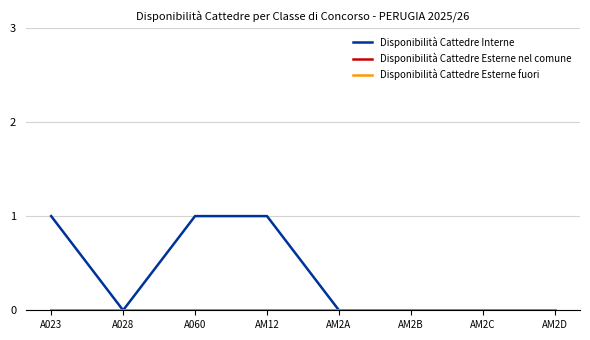

Is this an area chart (filled region under the line)?

No